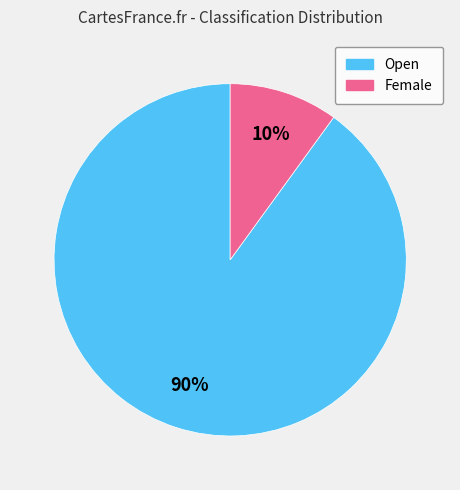

To the nearest percent, what is the difference between the Open and Female slice percentages?

80%